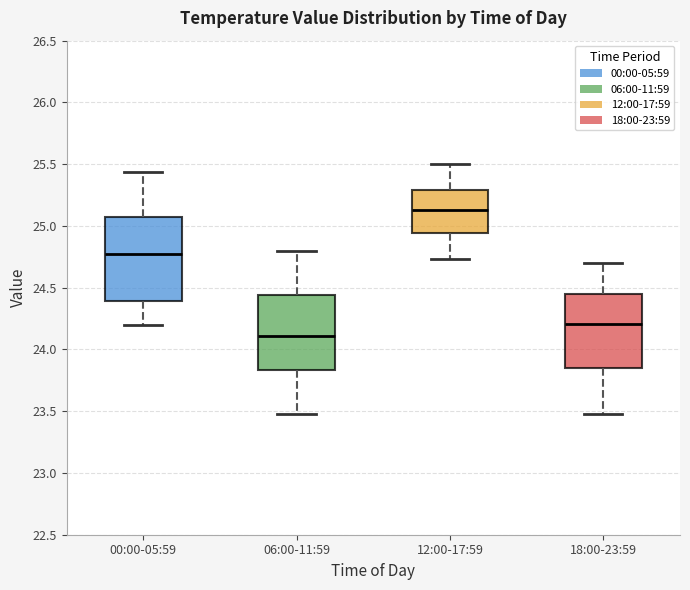

Where does the median line of the box for 12:00-17:59 sit on the y-axis? The values are not printed on the chart, so give them approximately, as read against the axis.

25.15